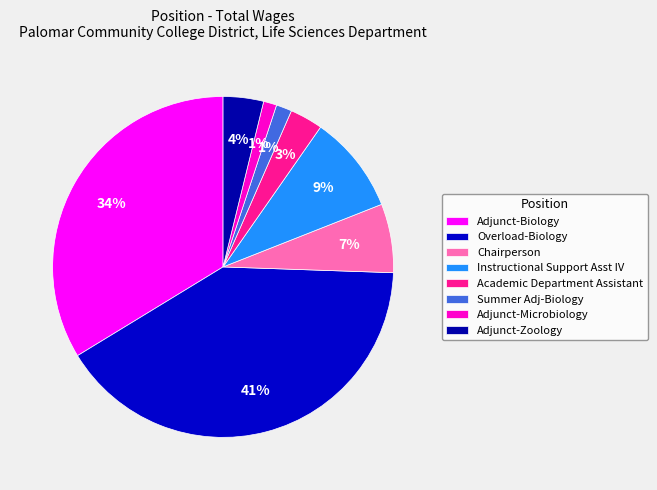

How many slices are in this pie chart?

8